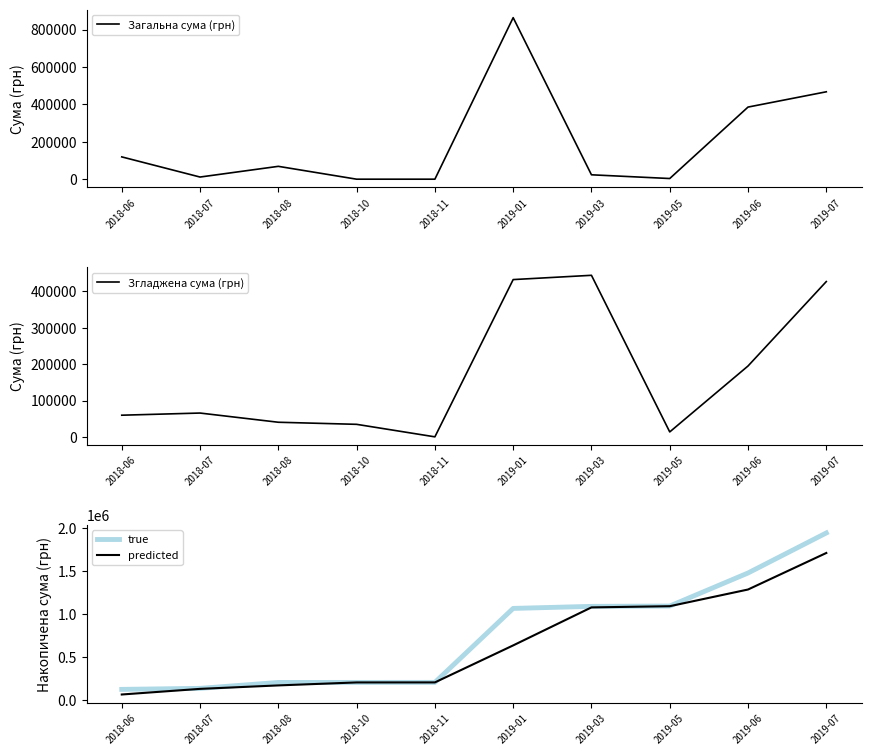

Rank the series by their maximum value, from lowest to highest.

Згладжена сума (грн), Загальна сума (грн), predicted, true